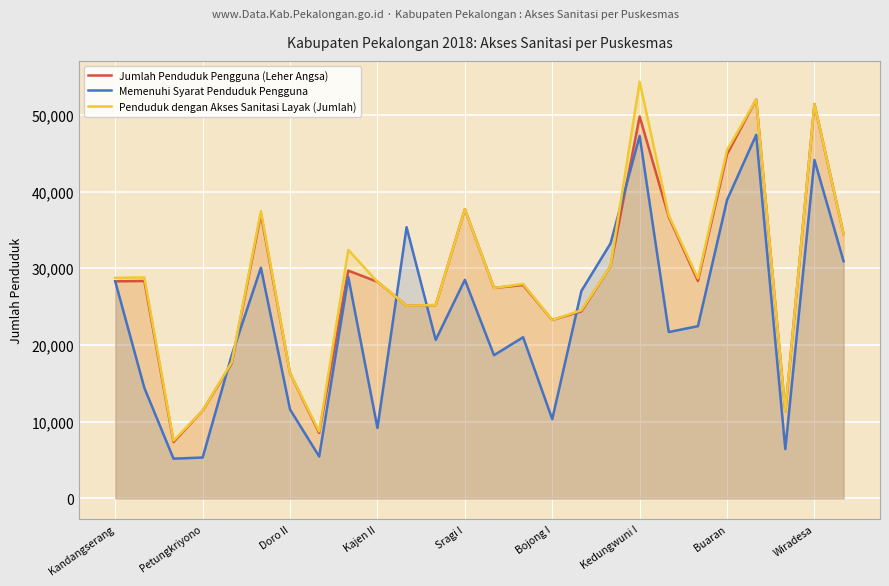

What is the total value across all series at Doro II?

44190.1